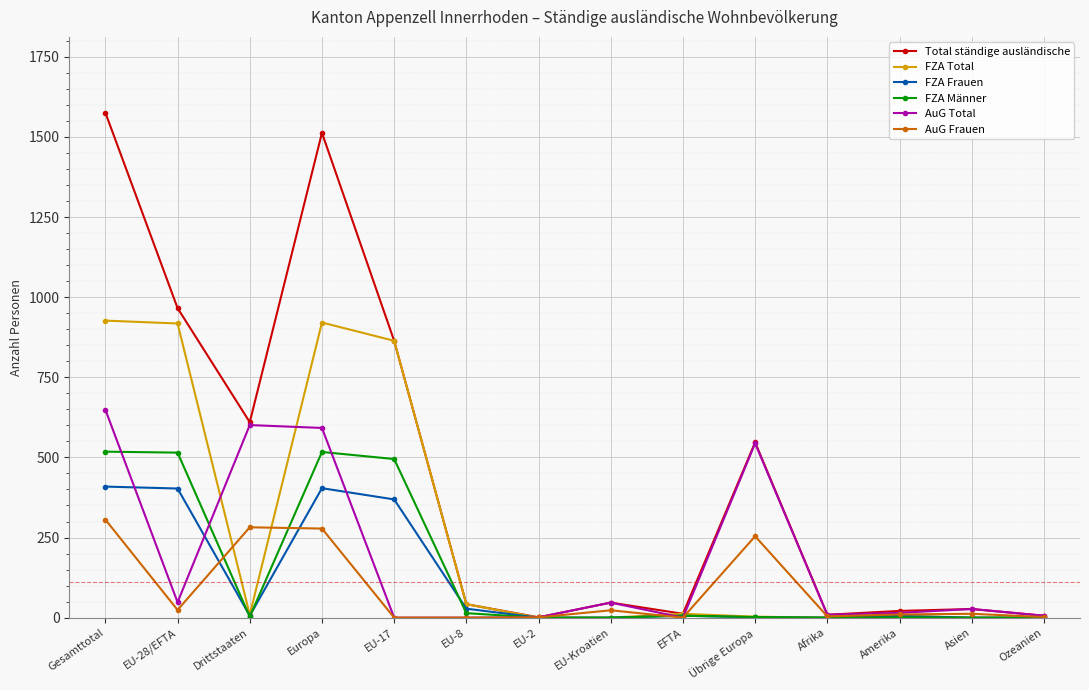

What is the difference between the highest and lowest values at Afrika?

9